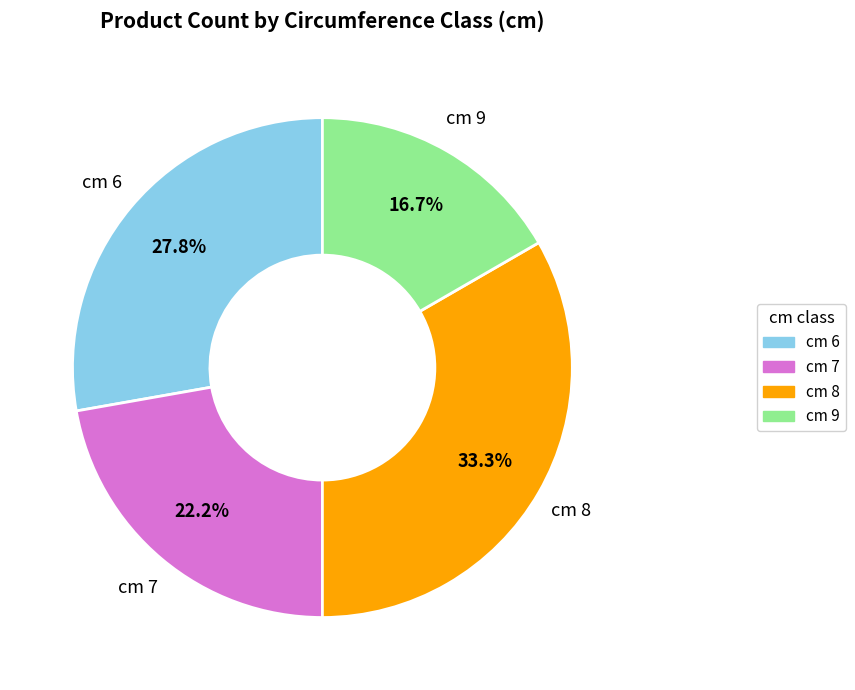

Is there a majority slice in this chart?

No